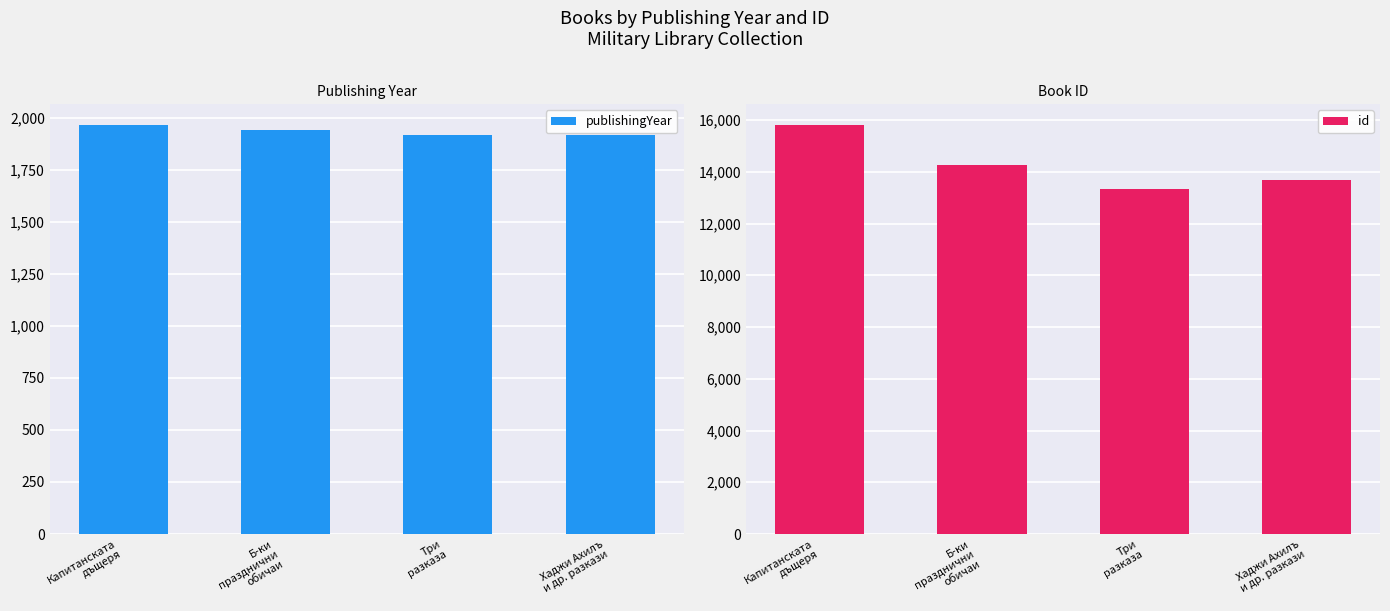

At which label is publishingYear closest to 1942?

Б-ки
празднични
обичаи